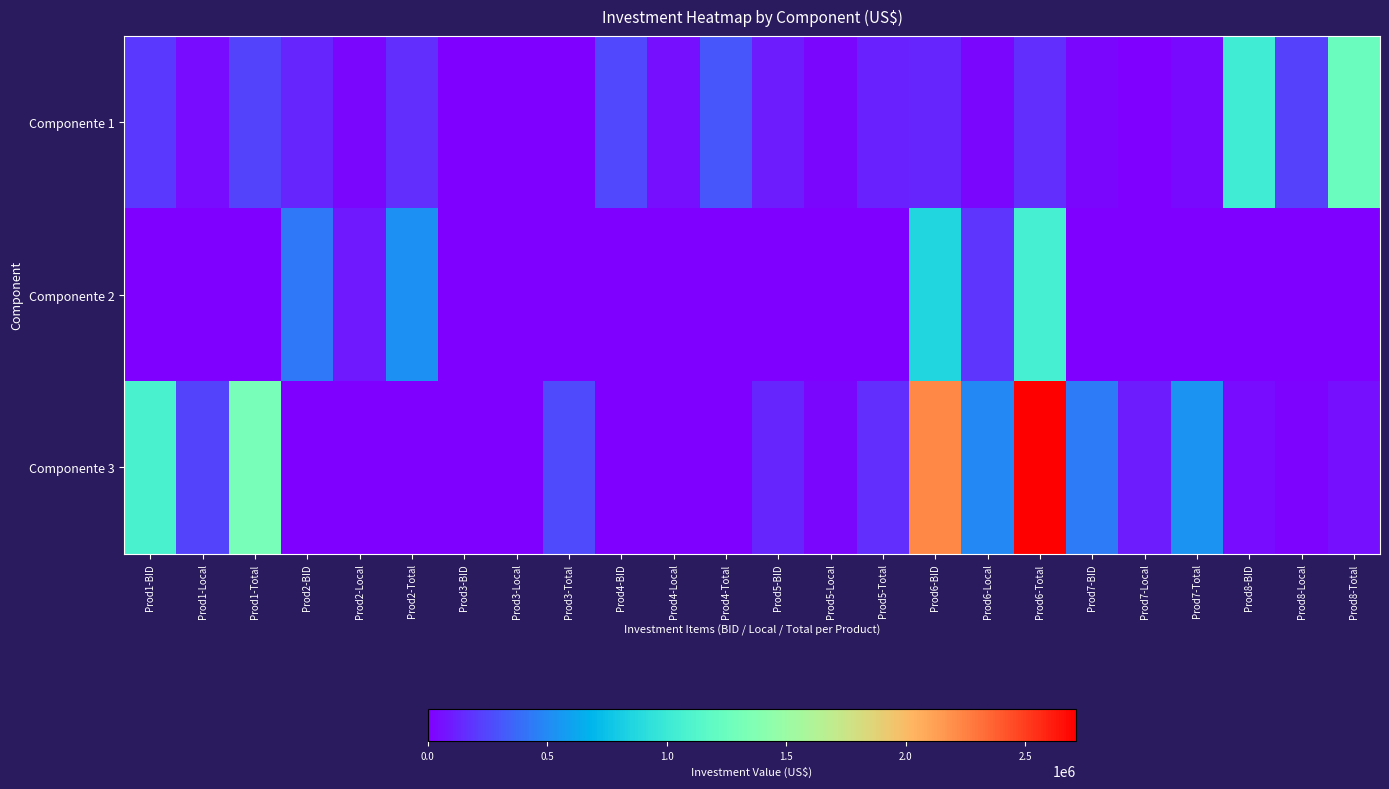

List the series in order of their overall mean, lowest first.

Componente 2, Componente 1, Componente 3